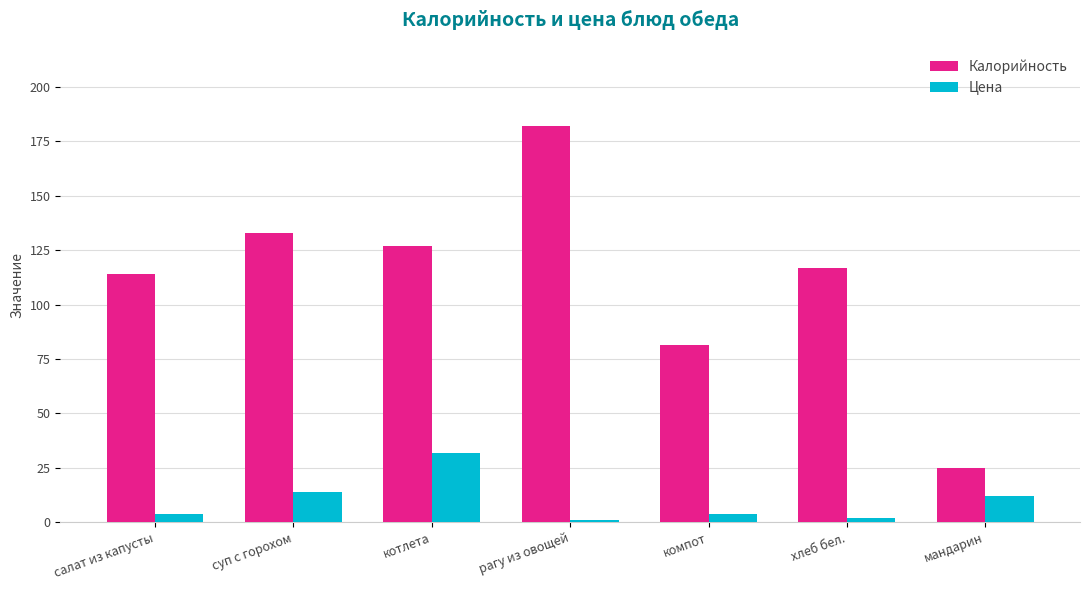

Which series has the widest spread of values?

Калорийность